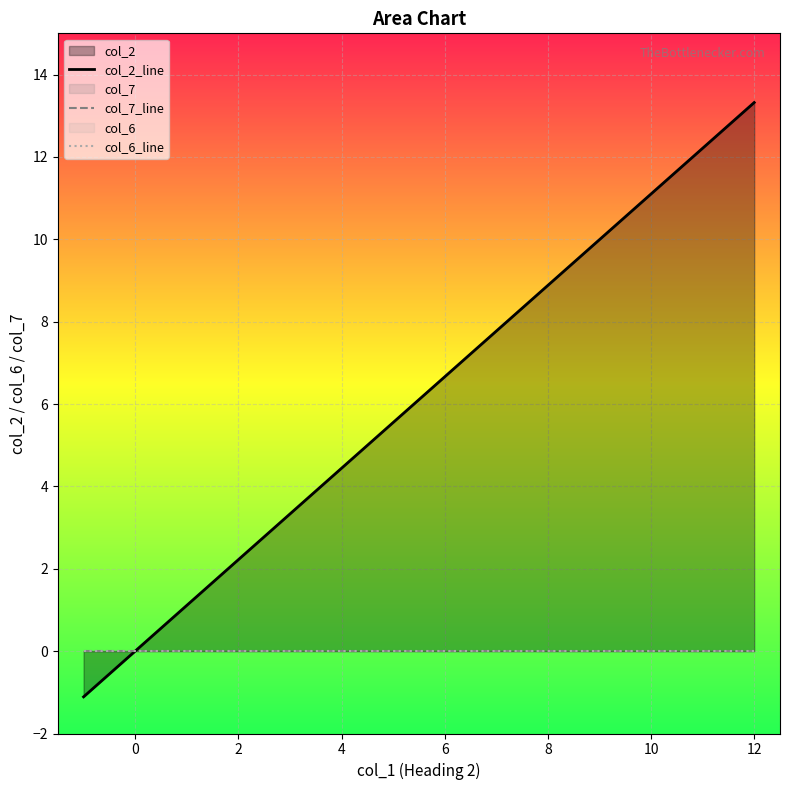

How many lines are shown in the chart?

3